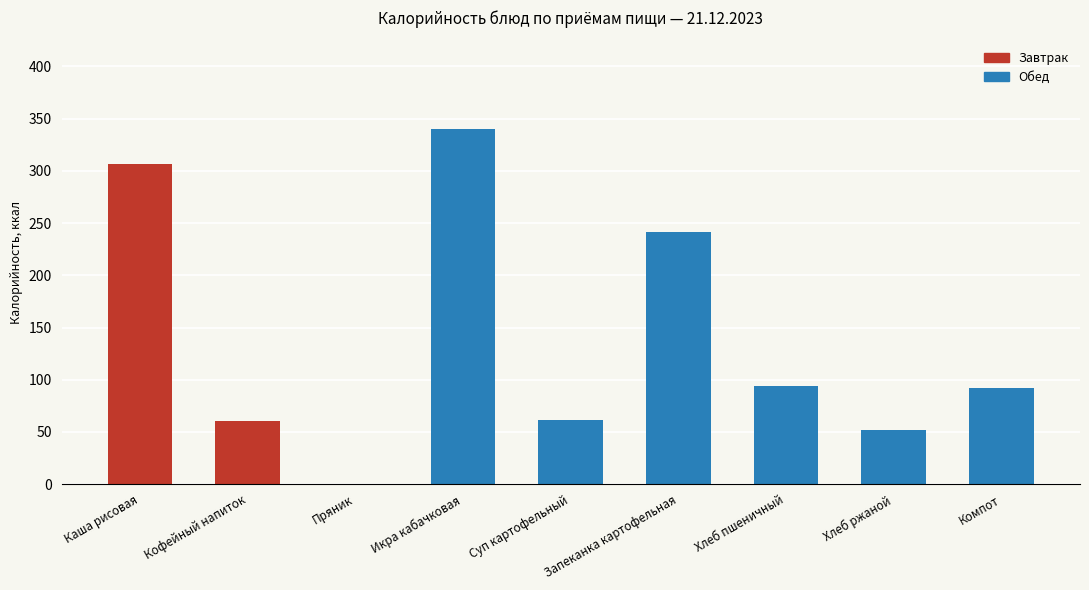

The value at Кофейный напиток is 78.3. True or false?

False